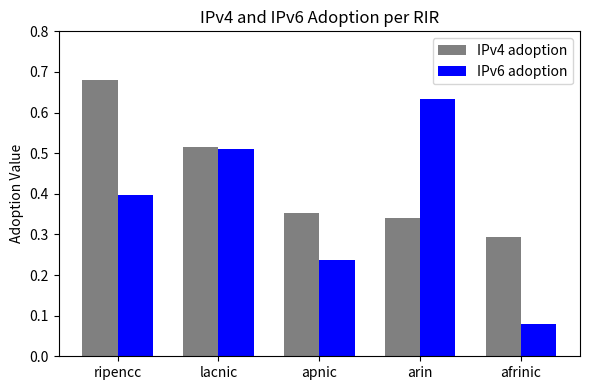

At how many categories does at least one series exceed 0?

5